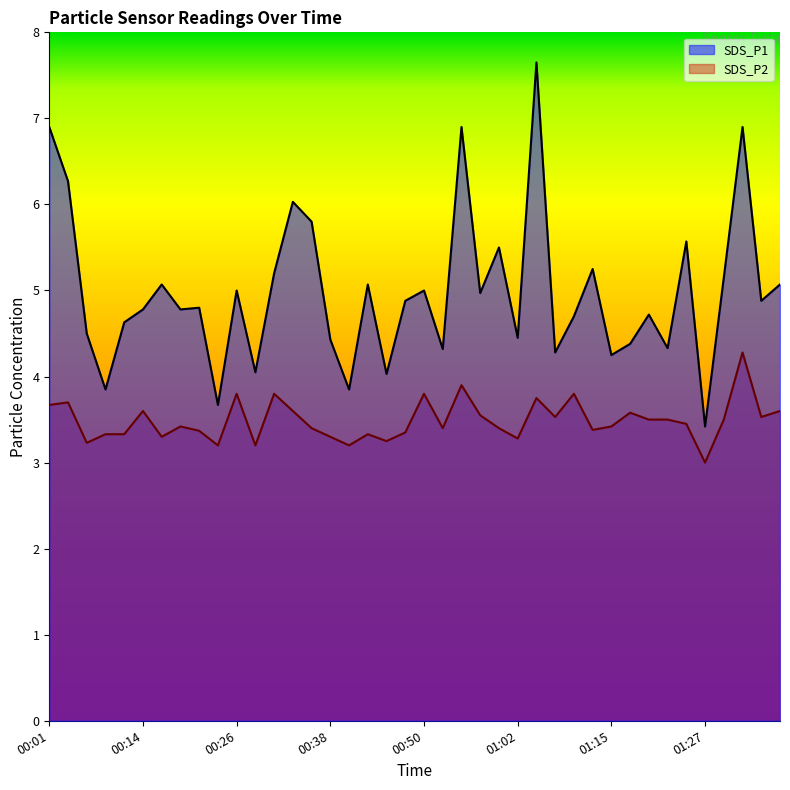

Reading left to right, transcribe all the data shown in this chart.

SDS_P1: 6.9	6.3	4.5	3.9	4.6	4.8	5.1	4.8	4.8	3.7	5.0	4.0	5.2	6.0	5.8	4.4	3.9	5.1	4.0	4.9	5.0	4.3	6.9	5.0	5.5	4.5	7.7	4.3	4.7	5.2	4.2	4.4	4.7	4.3	5.6	3.4	5.2	6.9	4.9	5.1
SDS_P2: 3.7	3.7	3.2	3.3	3.3	3.6	3.3	3.4	3.4	3.2	3.8	3.2	3.8	3.6	3.4	3.3	3.2	3.3	3.2	3.4	3.8	3.4	3.9	3.5	3.4	3.3	3.8	3.5	3.8	3.4	3.4	3.6	3.5	3.5	3.5	3.0	3.5	4.3	3.5	3.6